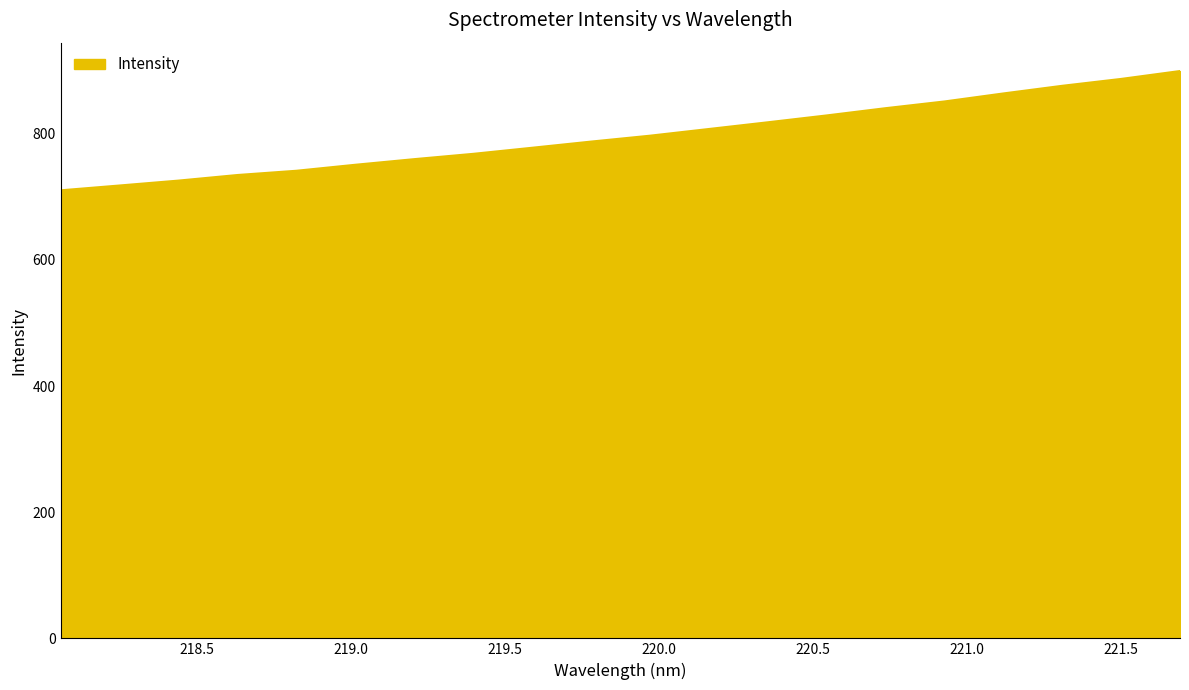

What is the greatest value displayed?

899.4